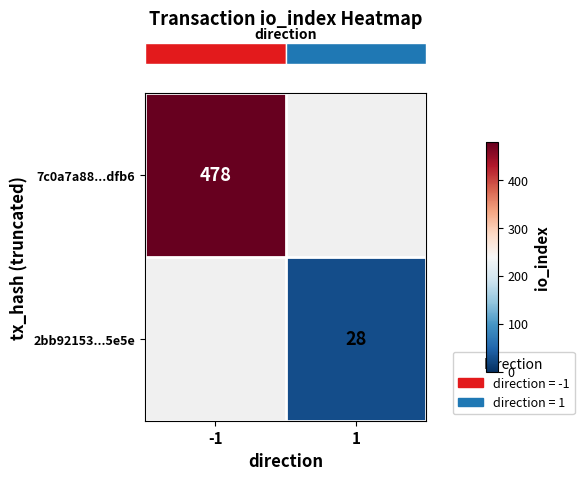

Rank the series at -1 from highest to lowest value.

row_0, row_1